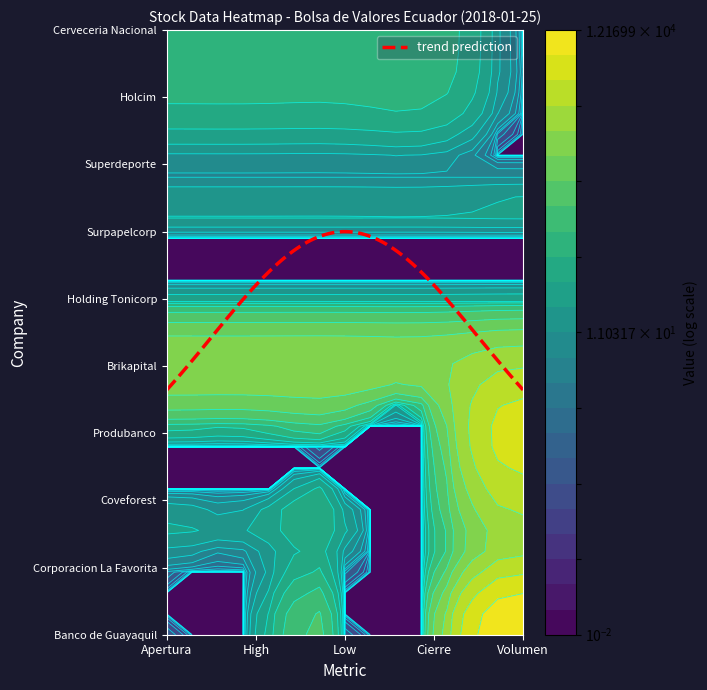

Reading left to right, what are all the values shown in this chart?

Banco de Guayaquil: 0.5	0.5	0.5	0.5	12169.9
Corporacion La Favorita: 2.2	2.2	2.0	2.2	2915.6
Coveforest: 2.6	2.6	2.6	2.6	2600.0
Produbanco: 0.5	0.5	0.5	0.5	5000.0
Brikapital: 1000.0	1000.0	1000.0	1000.0	2000.0
Holding Tonicorp: 4.4	4.4	4.4	4.4	0.0
Surpapelcorp: 4.2	4.2	4.2	4.2	0.0
Superdeporte: 6.0	6.0	6.0	6.0	0.0
Holcim: 70.0	70.0	70.0	70.0	0.0
Cerveceria Nacional: 90.0	90.0	90.0	90.0	0.0